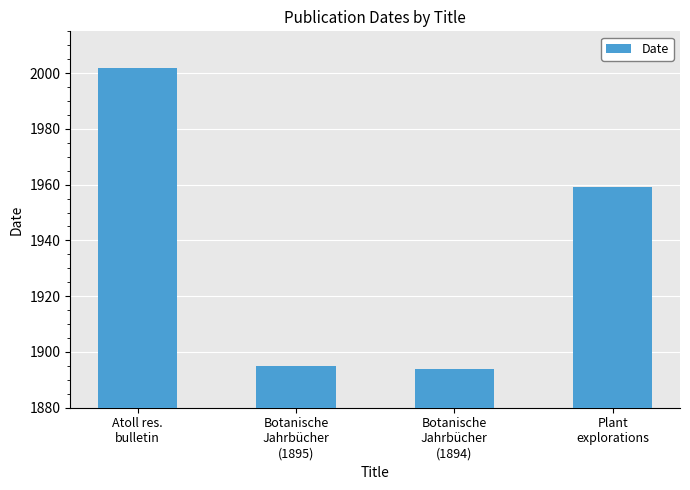

What is the difference between the maximum and minimum values?

108